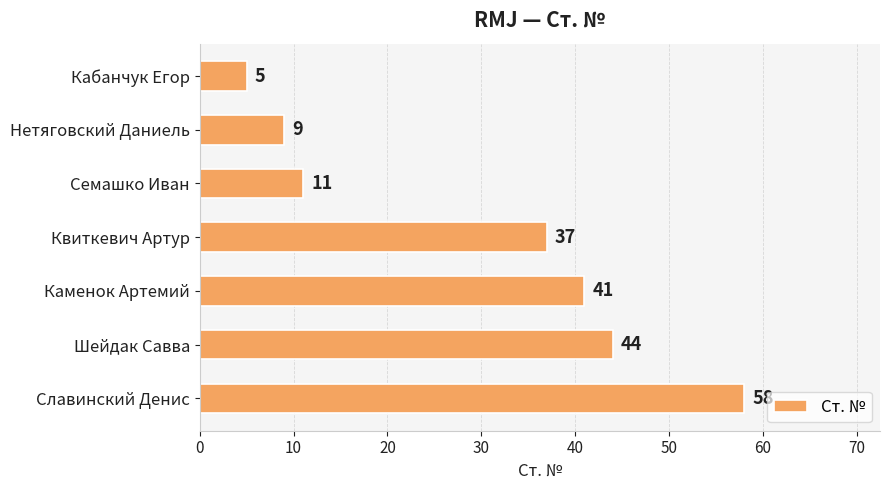

The value at Кабанчук Егор is 5. True or false?

True